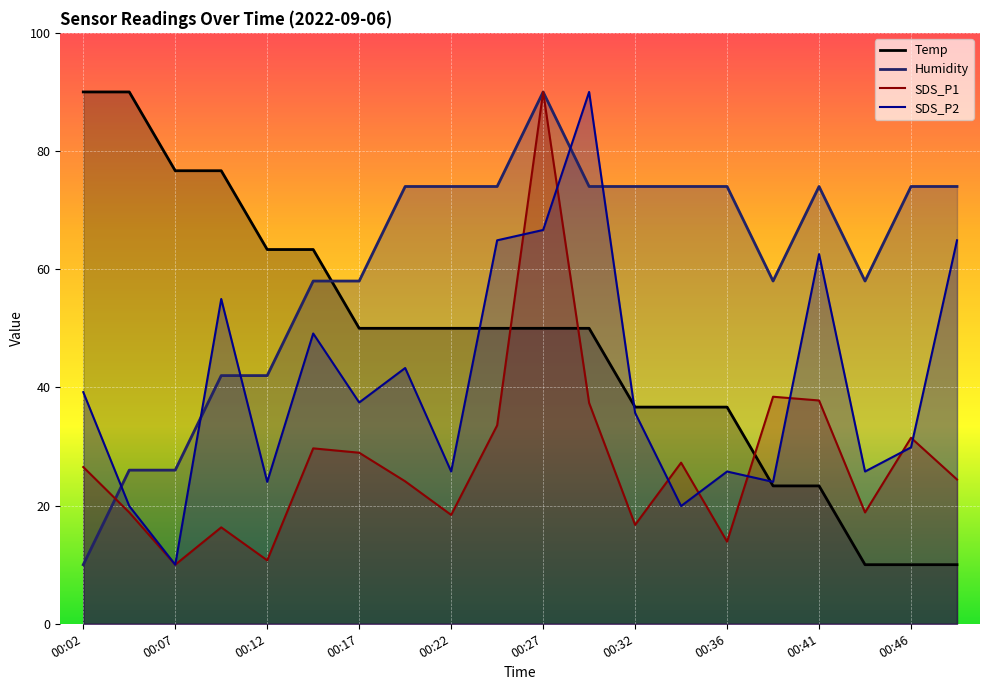

At which category is the sum across all series the highest?

00:27